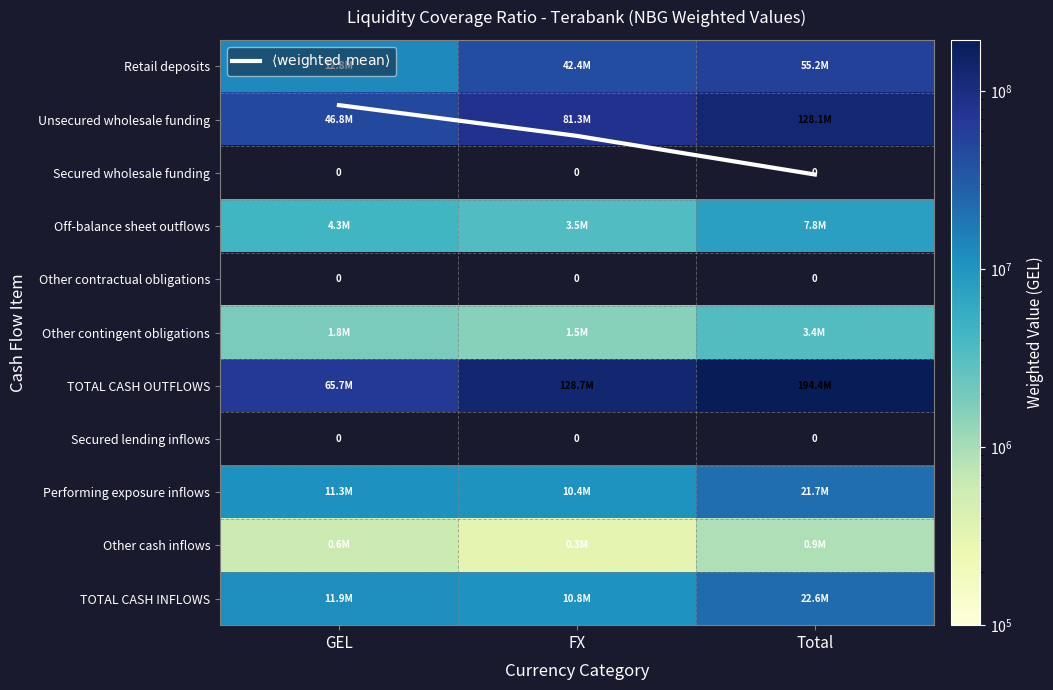

The value of Secured wholesale funding at GEL is 0.0. True or false?

True